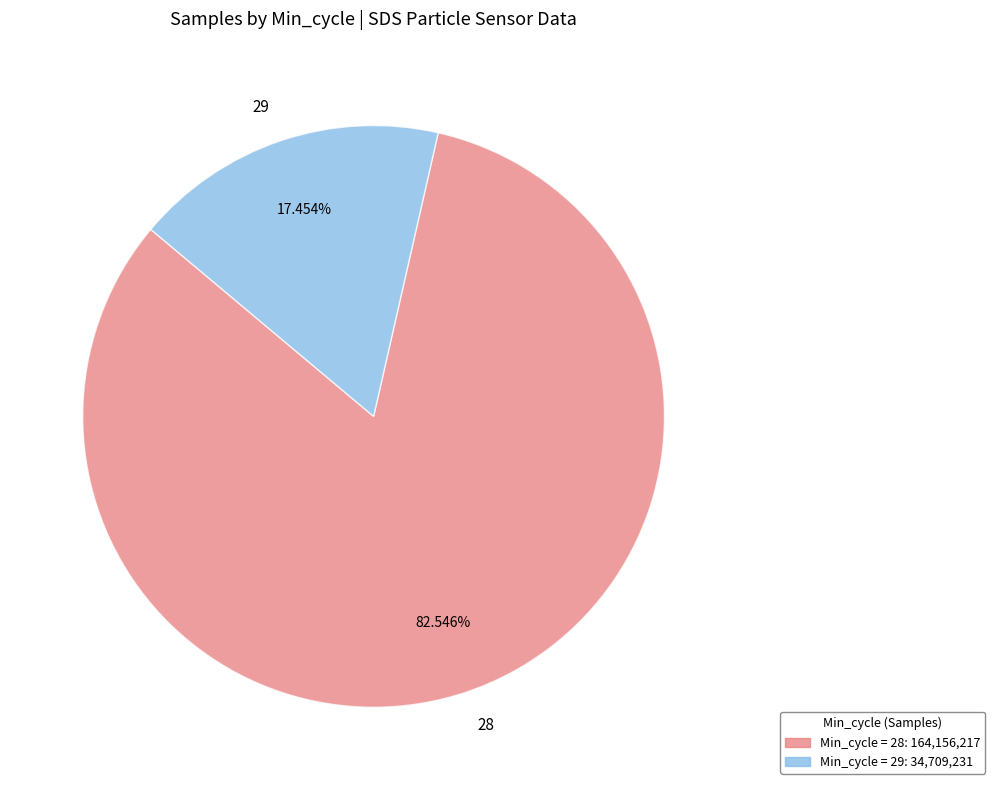

How much of the chart is everything except 28?

17.5%